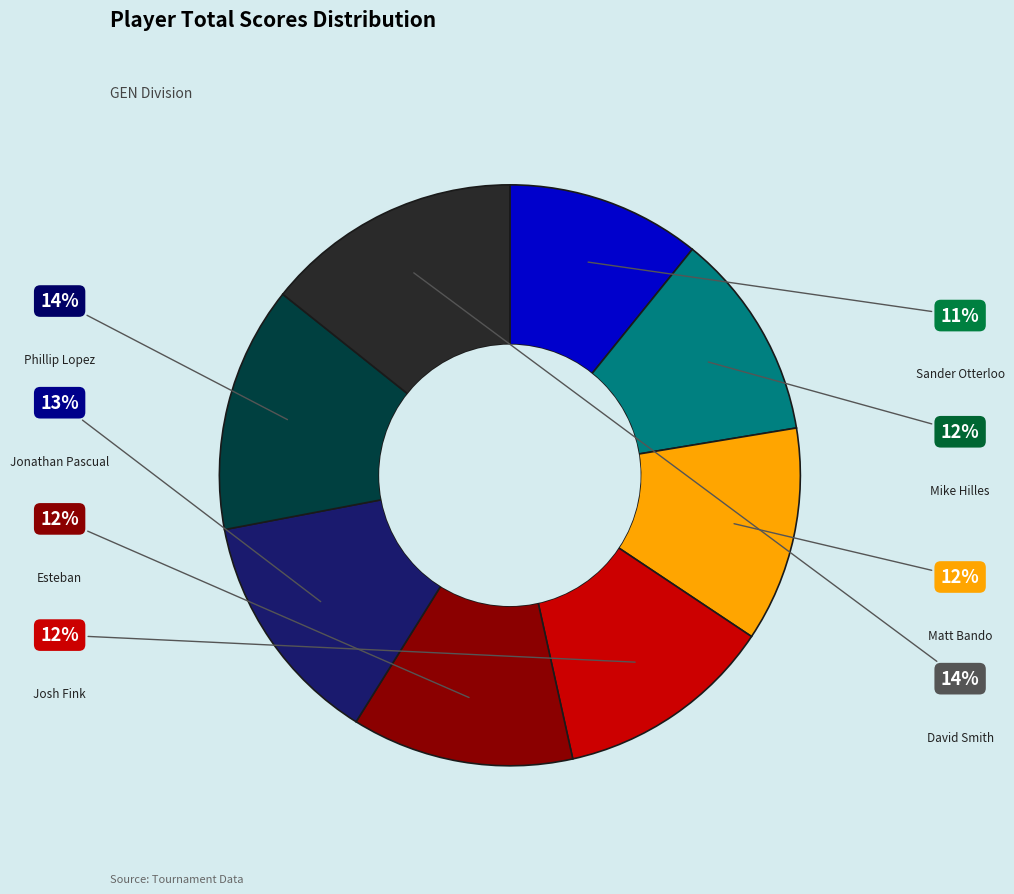

Is there any slice that represents more than half of the pie?

No